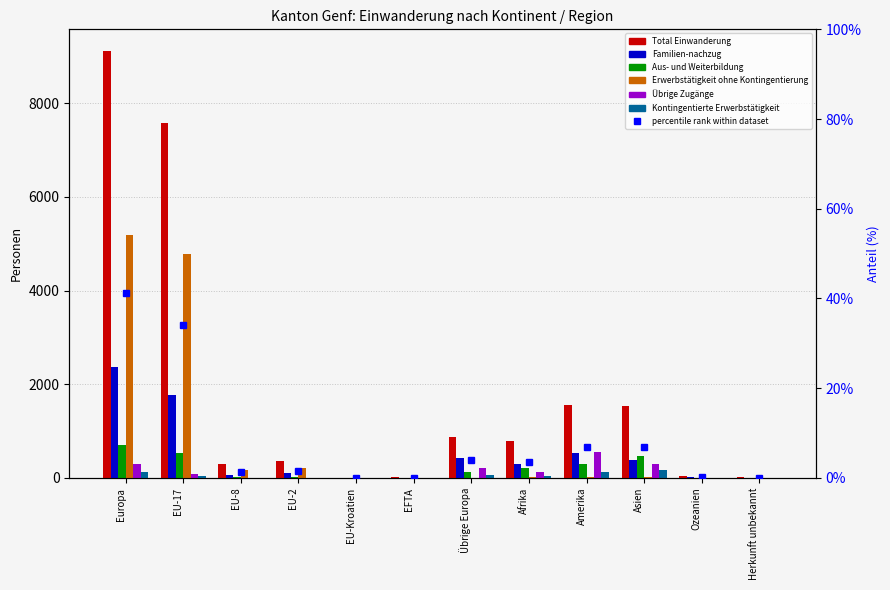

At EU-8, list the series in order from largest to smallest.

Erwerbstätigkeit ohne Kontingentierung, Familien-nachzug, Aus- und Weiterbildung, Total Einwanderung, Kontingentierte Erwerbstätigkeit, Übrige Zugänge